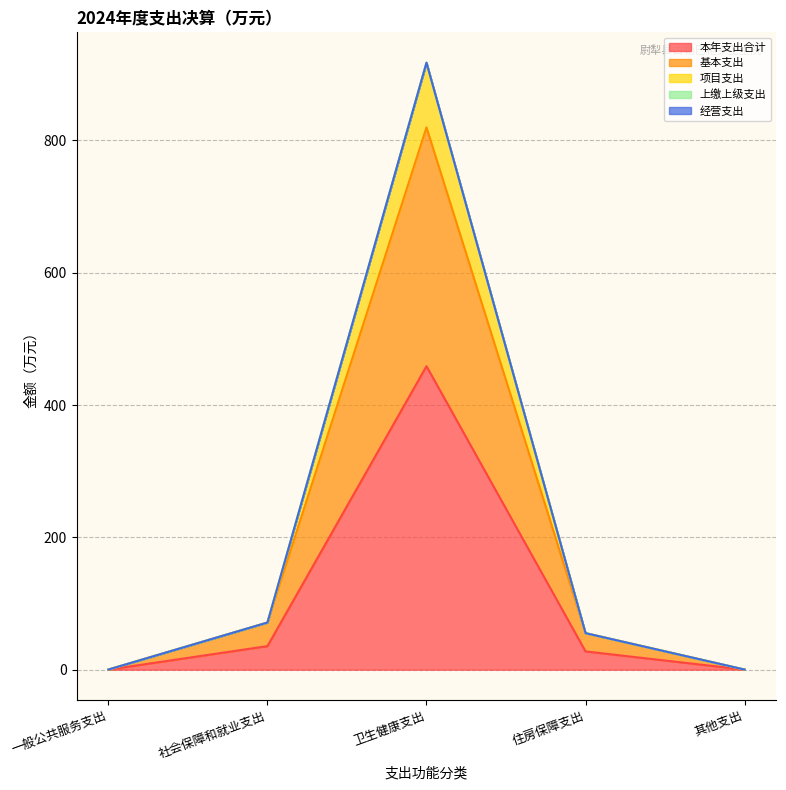

Does the chart display data point markers on the line(s)?

No